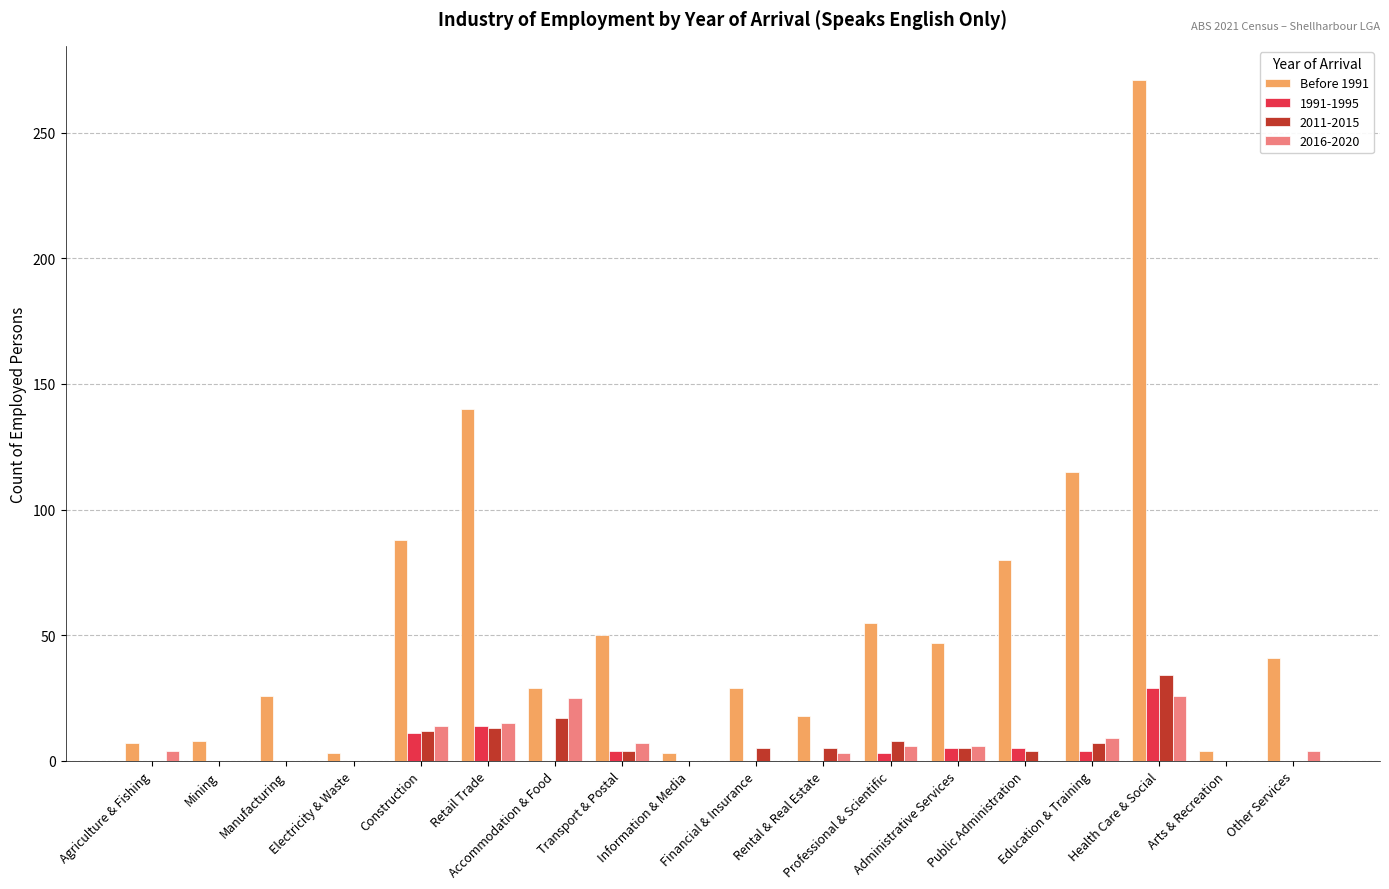

Which series has the largest total across all categories?

Before 1991